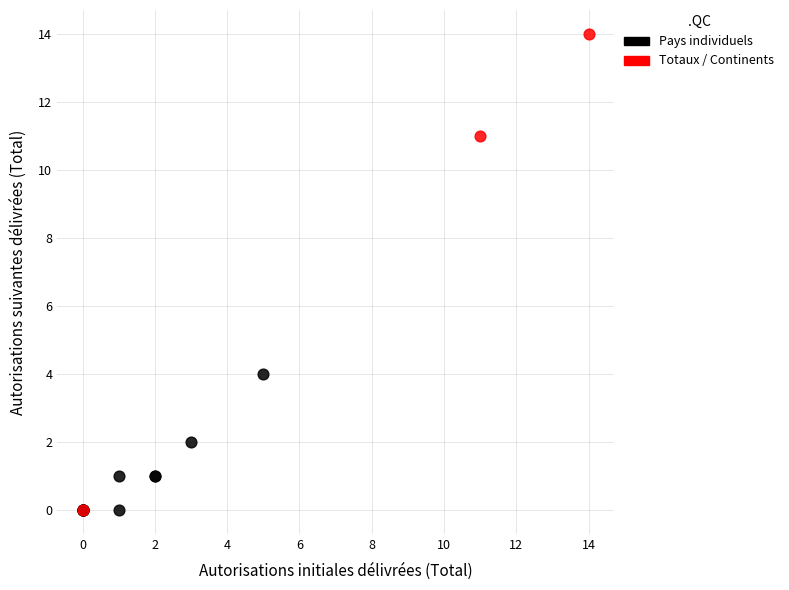

Which series reaches the maximum Y coordinate?

Totaux / Continents